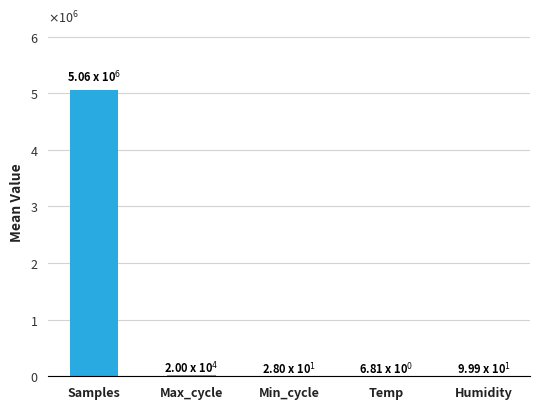

What position from the right is Temp?

2